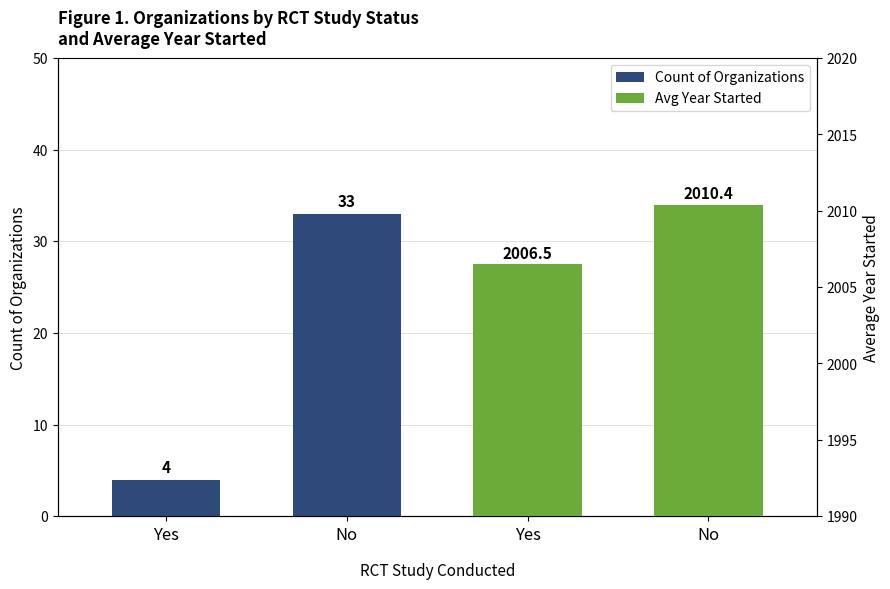

Read the Count of Organizations value at Yes.

4.0